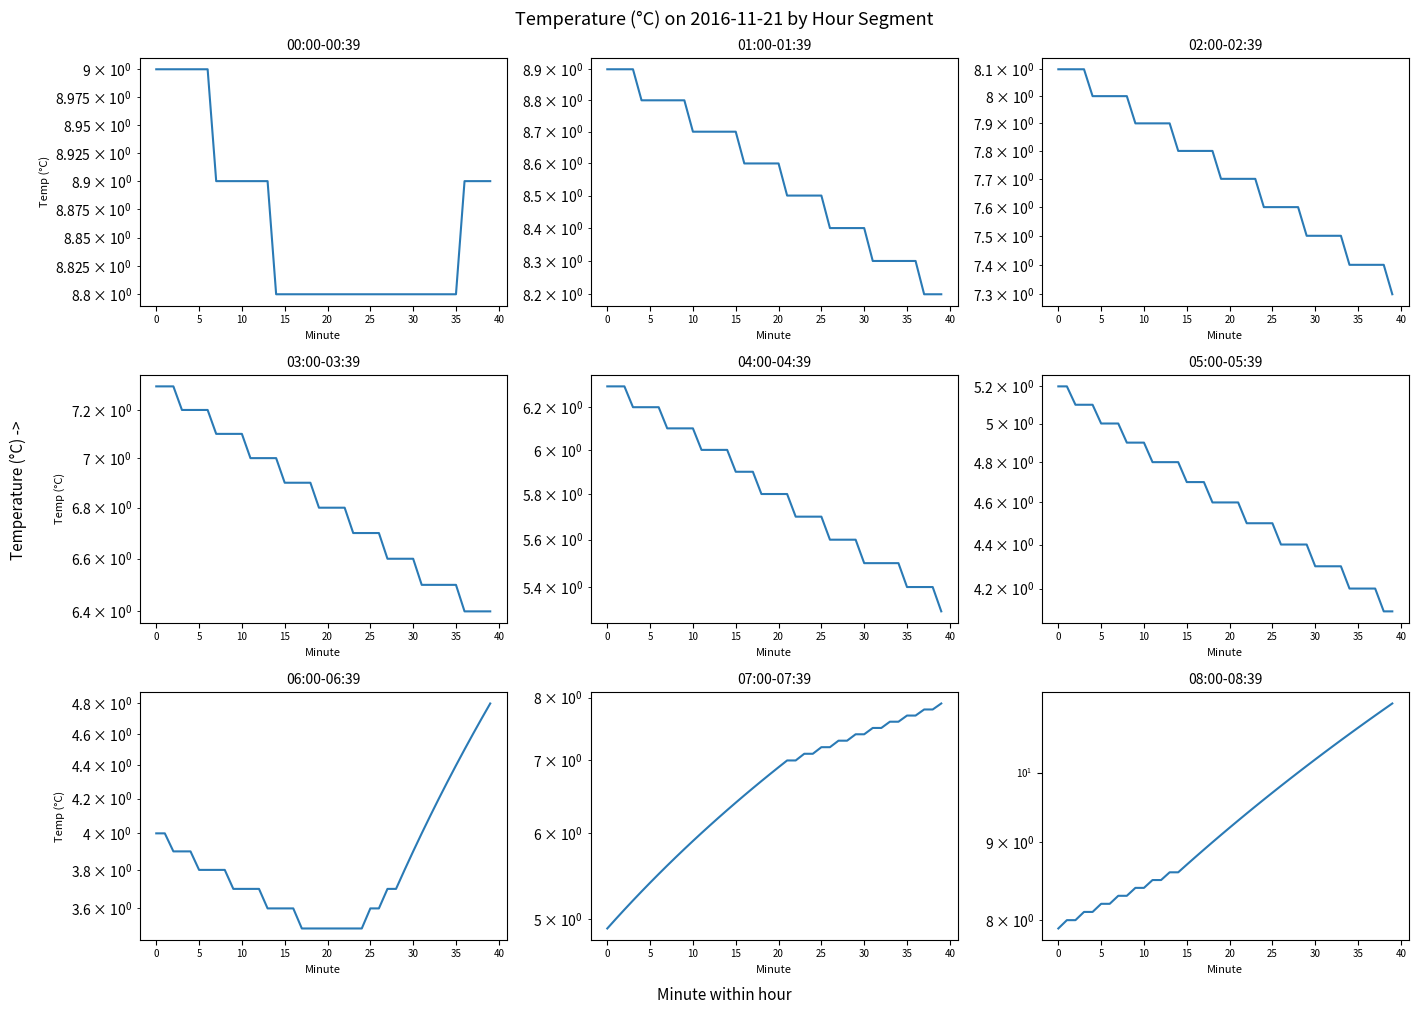

At how many categories does at least one series exceed 7?

40